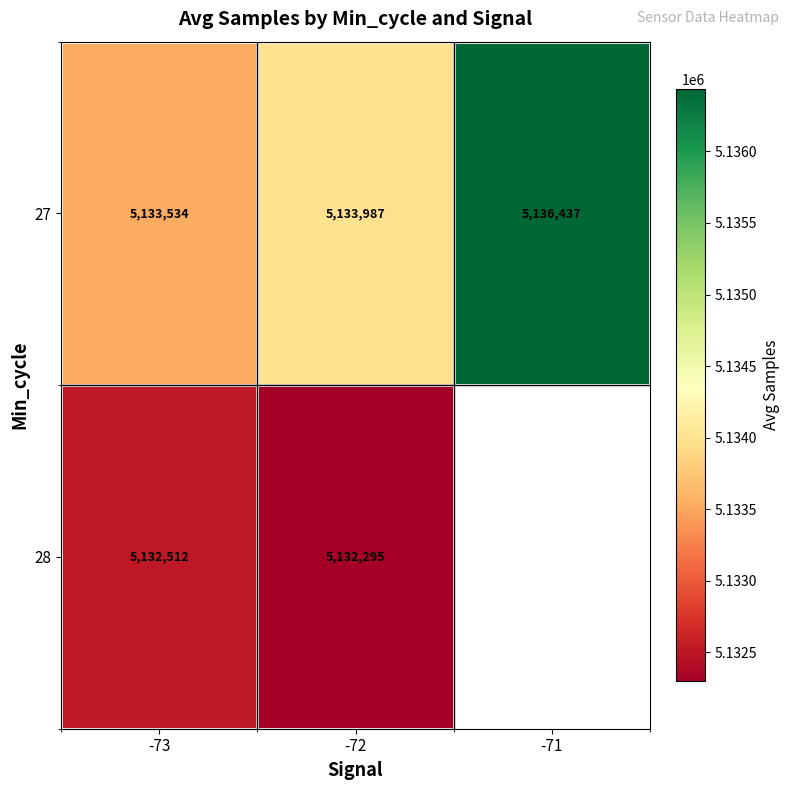

Count the number of categories in the chart.

3